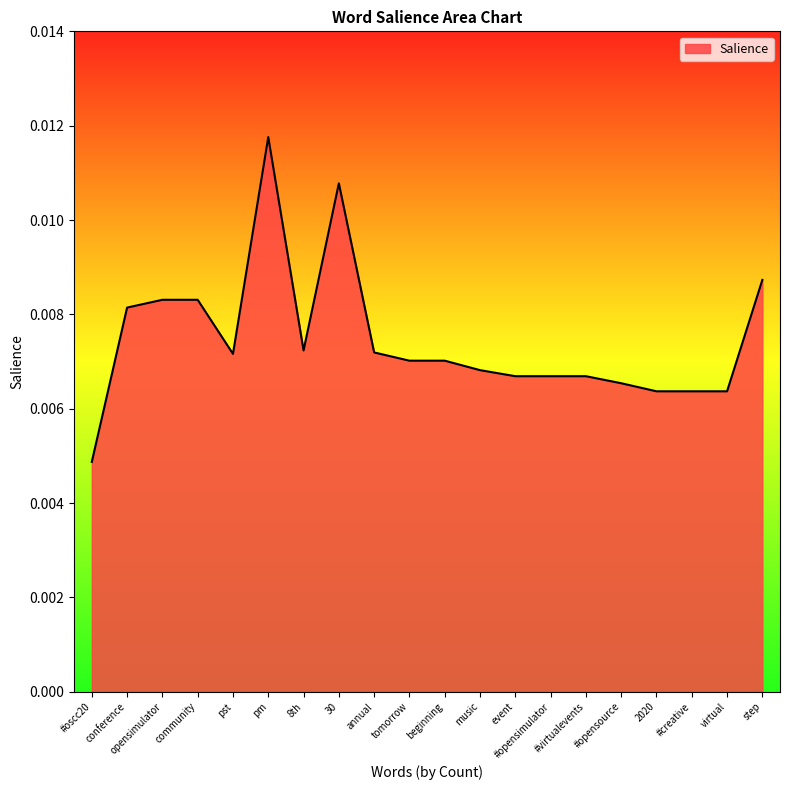

Which label corresponds to the smallest value in the chart?

#oscc20